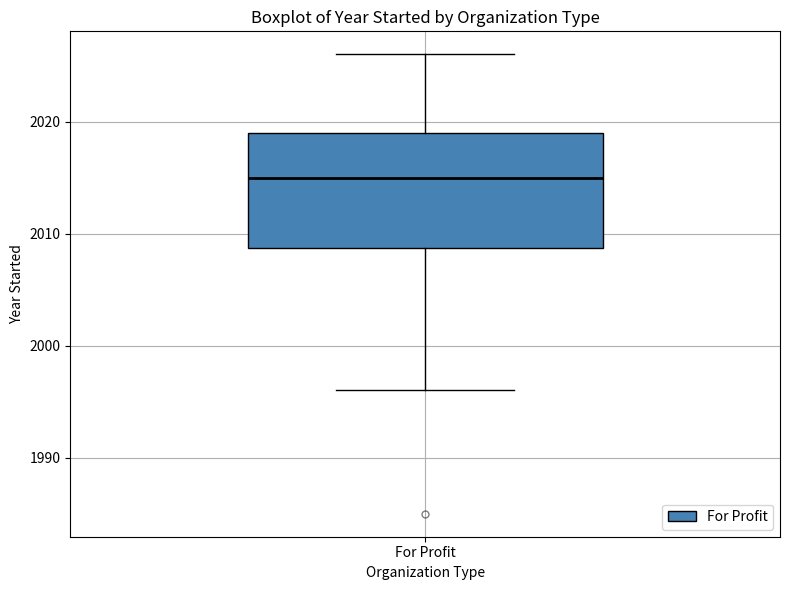

Transcribe this box plot: give where the median line is, the range the box spans, and where the two whiskers end, as read against the y-axis. The values are not printed on the chart, so give them approximately, as read against the axis.

median 2015, box 2009 to 2019, whiskers 1996 to 2026